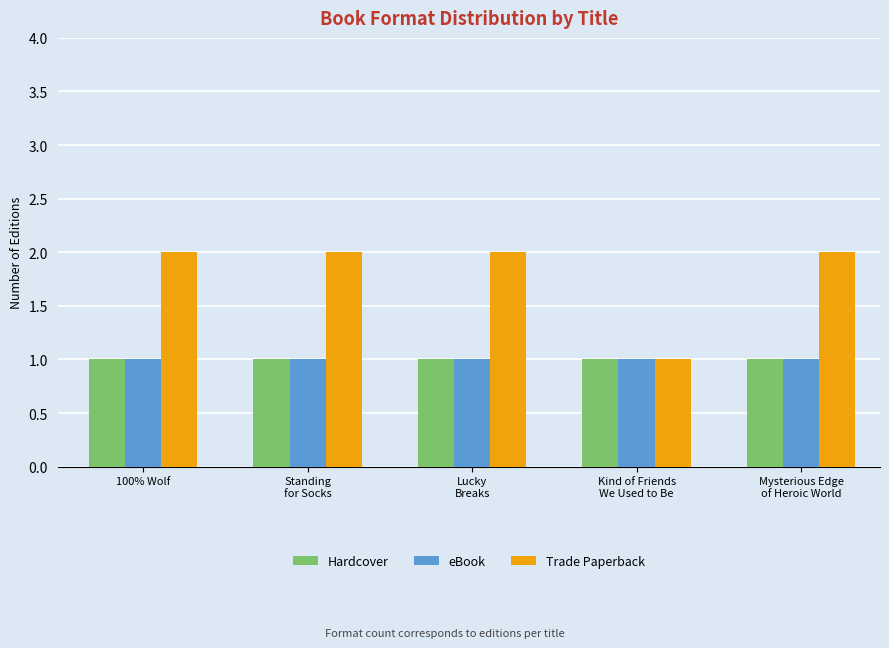

At which label does Trade Paperback reach its minimum?

Kind of Friends
We Used to Be